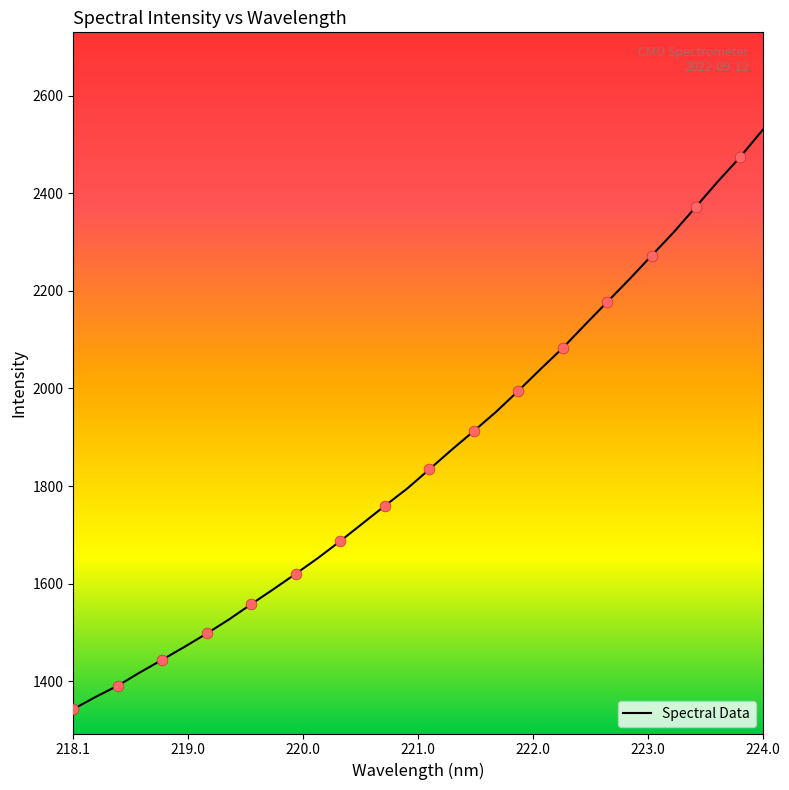

What is the maximum value shown in the chart?

2529.7